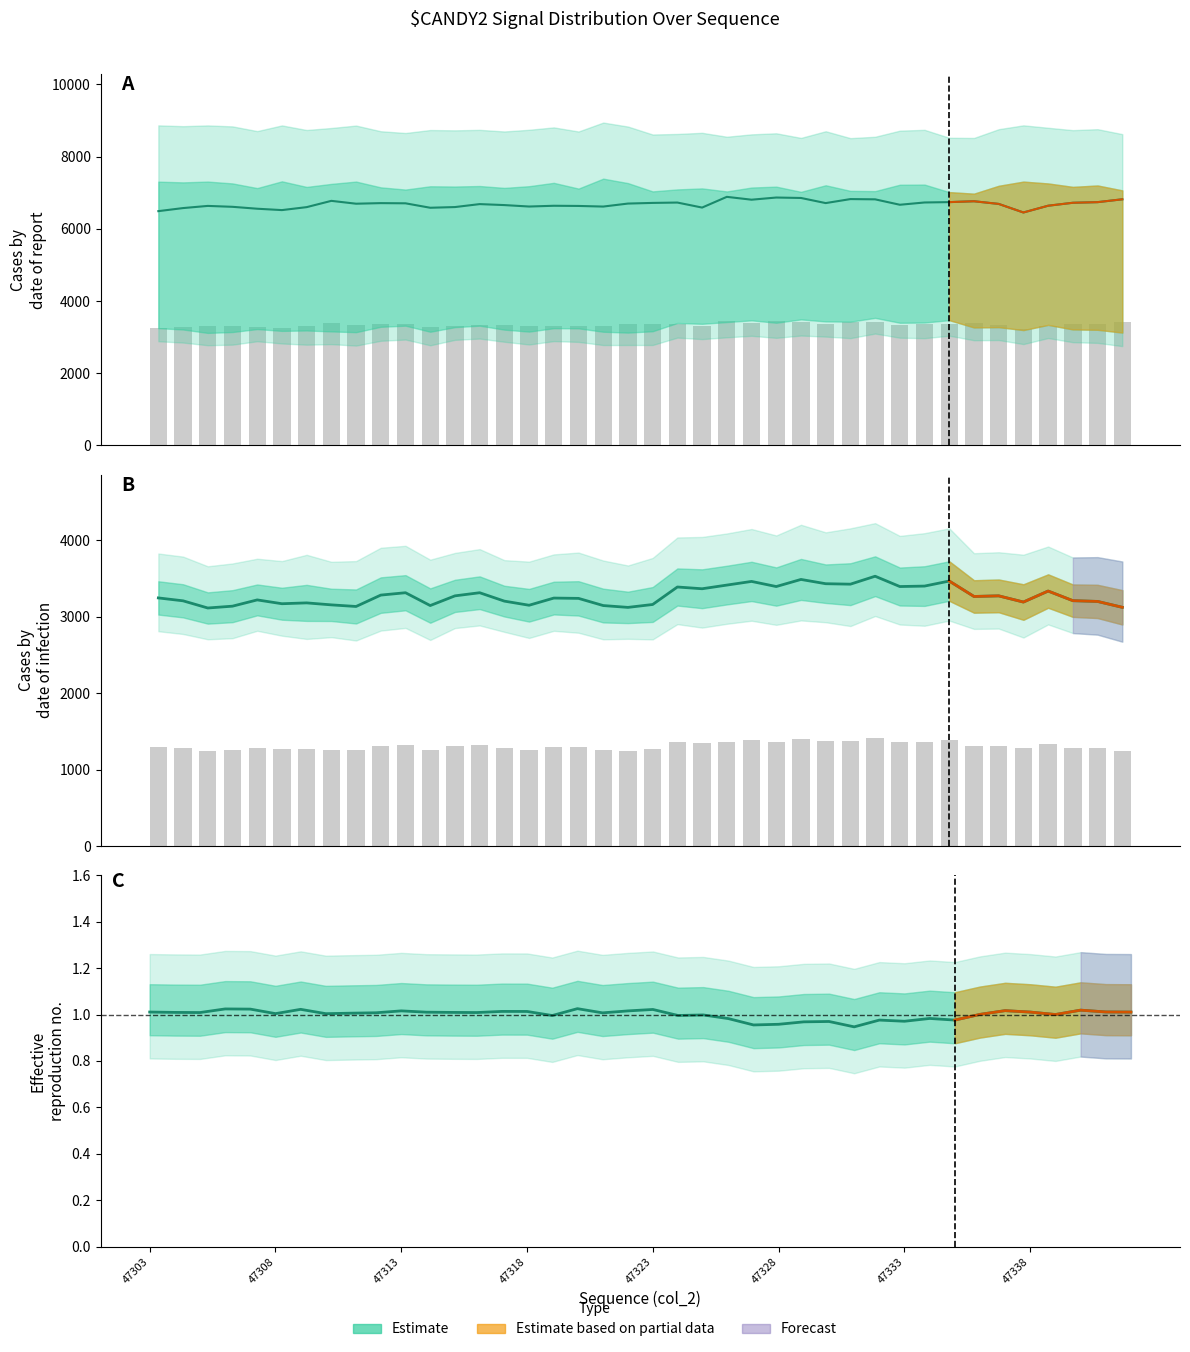

At which category is the sum across all series the highest?

29